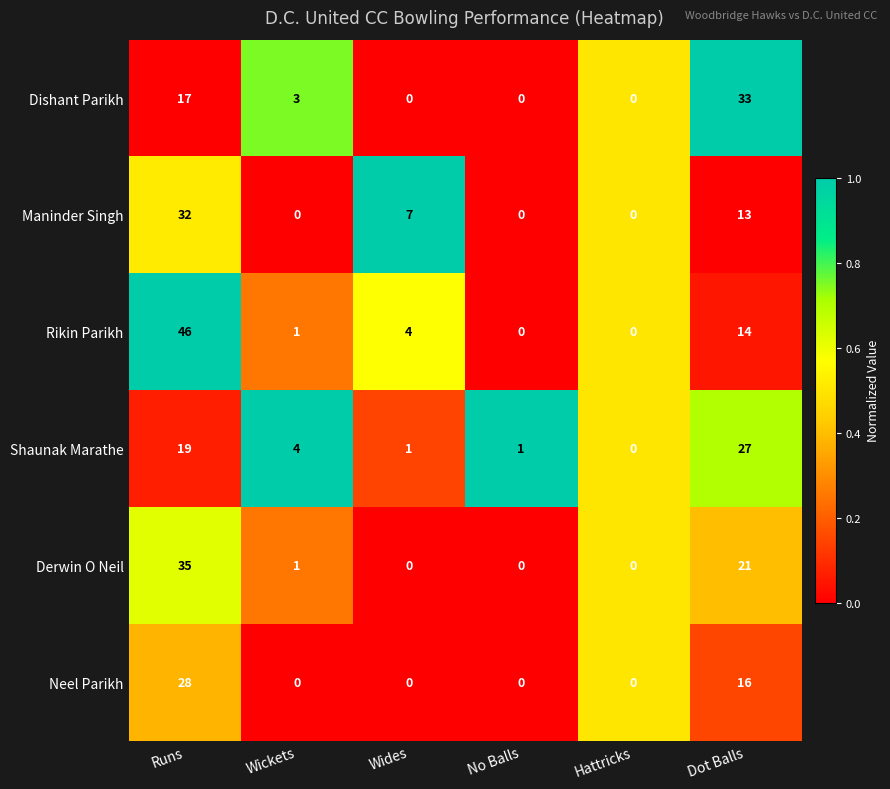

At which category is the sum across all series the highest?

Runs